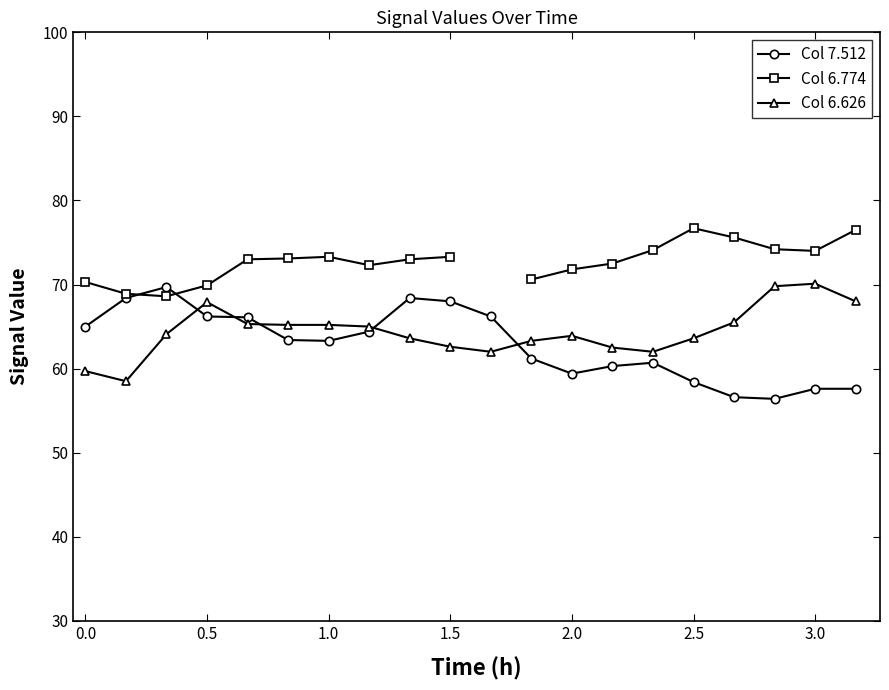

What is the value of the Col 7.512 point at the 15th from the left?

60.7